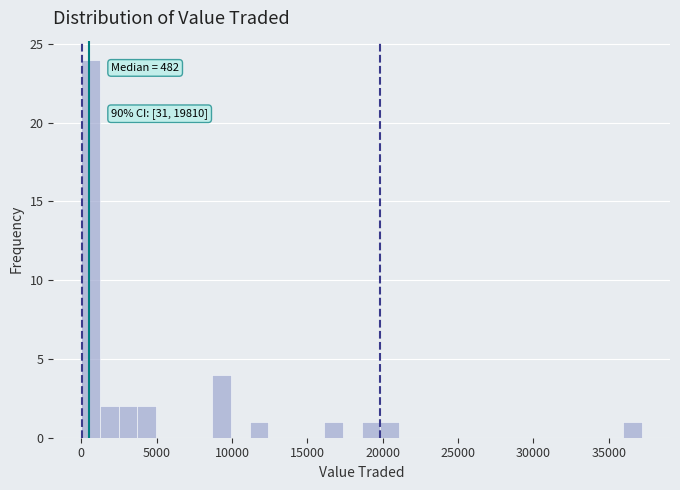

Read against the x-axis, roughly where is the centre of the tallest bar?

500